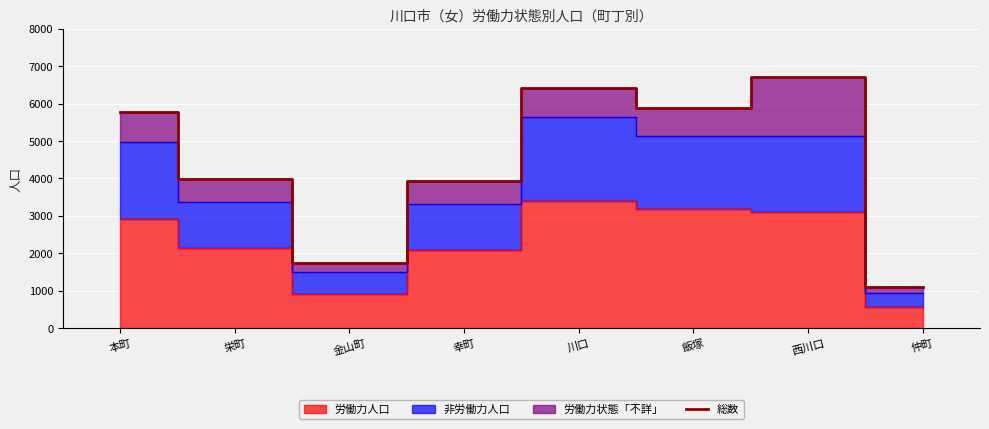

Where does the data first go above 5777?

川口